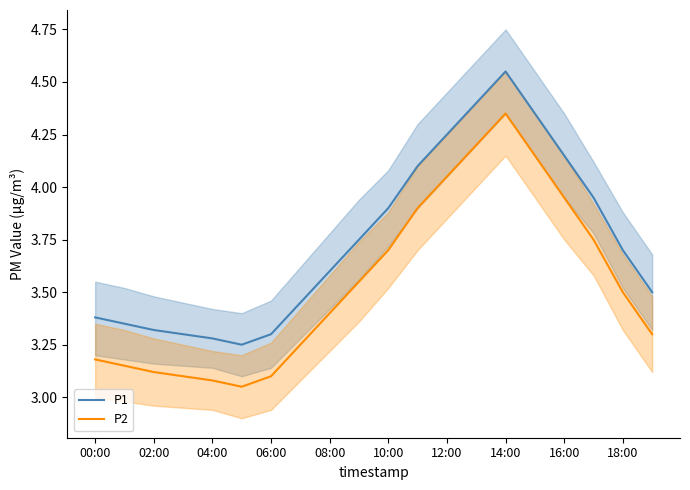

Which category has the highest value in the P2 series?

14:00